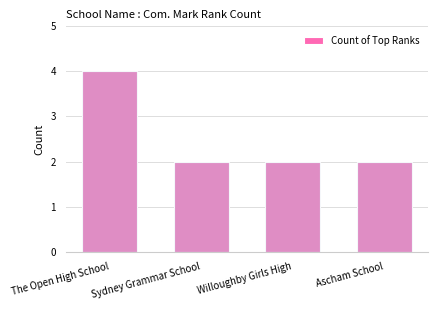

What is the value of the 3rd bar from the left?

2